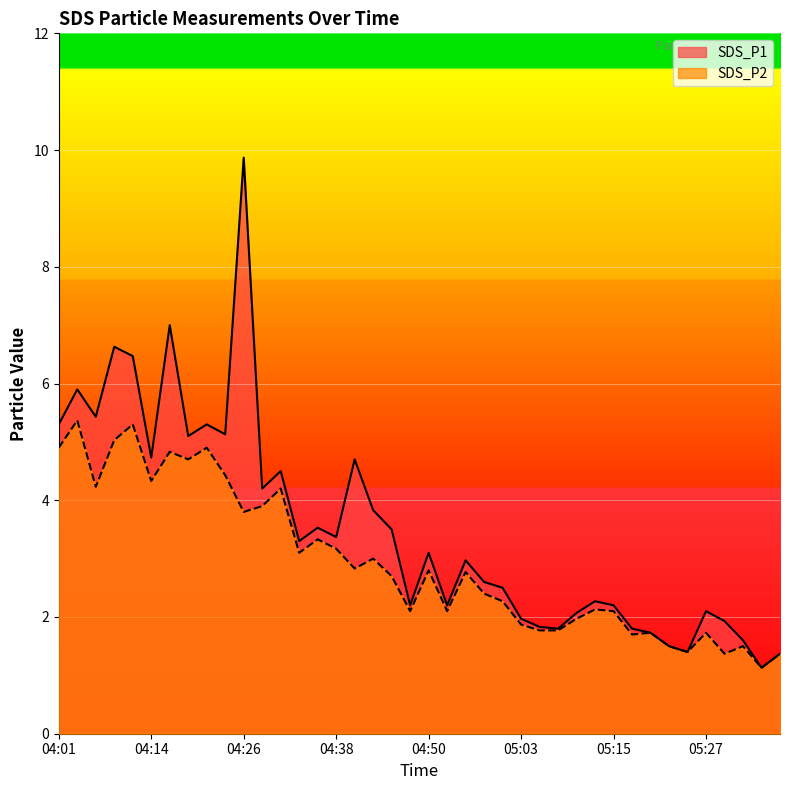

Reading left to right, list all the values displayed in this chart.

SDS_P1: 04:01=5.3	04:04=5.9	04:06=5.4	04:09=6.6	04:11=6.5	04:14=4.7	04:16=7.0	04:19=5.1	04:21=5.3	04:23=5.1	04:26=9.9	04:28=4.2	04:31=4.5	04:33=3.3	04:36=3.5	04:38=3.4	04:41=4.7	04:43=3.8	04:46=3.5	04:48=2.2	04:50=3.1	04:53=2.2	04:55=3.0	04:58=2.6	05:00=2.5	05:03=2.0	05:05=1.8	05:08=1.8	05:10=2.1	05:12=2.3	05:15=2.2	05:17=1.8	05:20=1.7	05:22=1.5	05:25=1.4	05:27=2.1	05:30=1.9	05:32=1.6	05:35=1.1	05:37=1.4
SDS_P2: 04:01=4.9	04:04=5.4	04:06=4.2	04:09=5.0	04:11=5.3	04:14=4.3	04:16=4.8	04:19=4.7	04:21=4.9	04:23=4.4	04:26=3.8	04:28=3.9	04:31=4.2	04:33=3.1	04:36=3.3	04:38=3.2	04:41=2.8	04:43=3.0	04:46=2.7	04:48=2.1	04:50=2.8	04:53=2.1	04:55=2.8	04:58=2.4	05:00=2.3	05:03=1.9	05:05=1.8	05:08=1.8	05:10=2.0	05:12=2.1	05:15=2.1	05:17=1.7	05:20=1.7	05:22=1.5	05:25=1.4	05:27=1.7	05:30=1.4	05:32=1.5	05:35=1.1	05:37=1.4